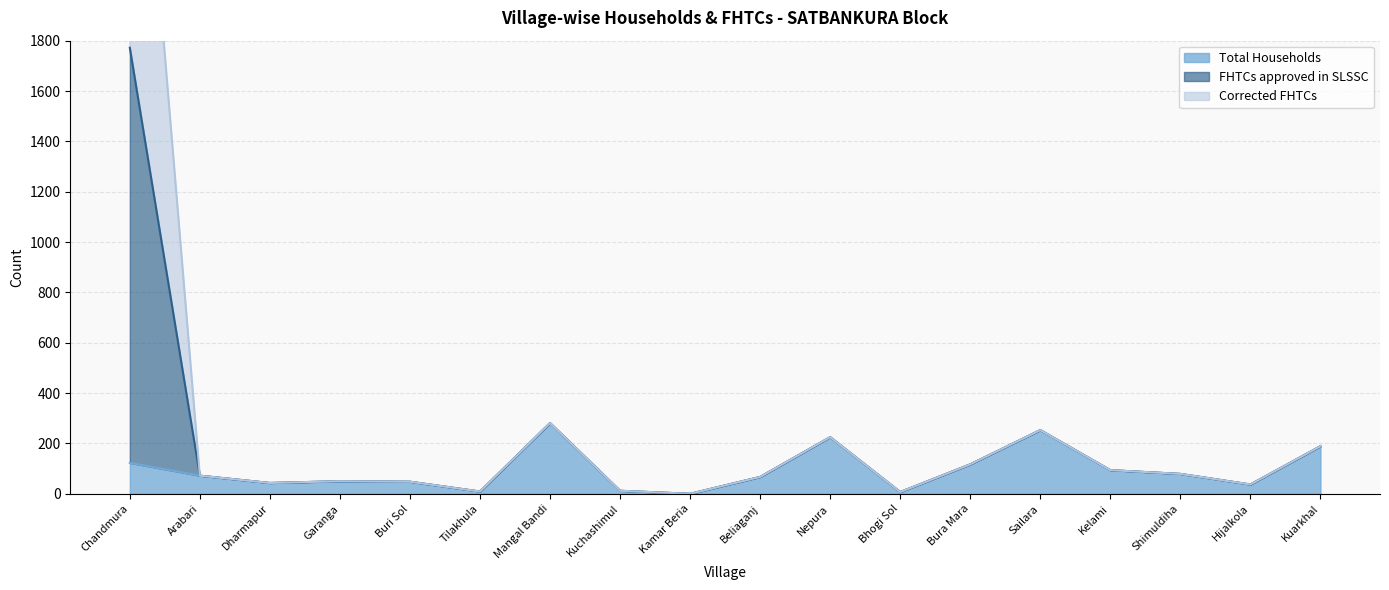

What is the label of the 18th point from the left?

Kuarkhal